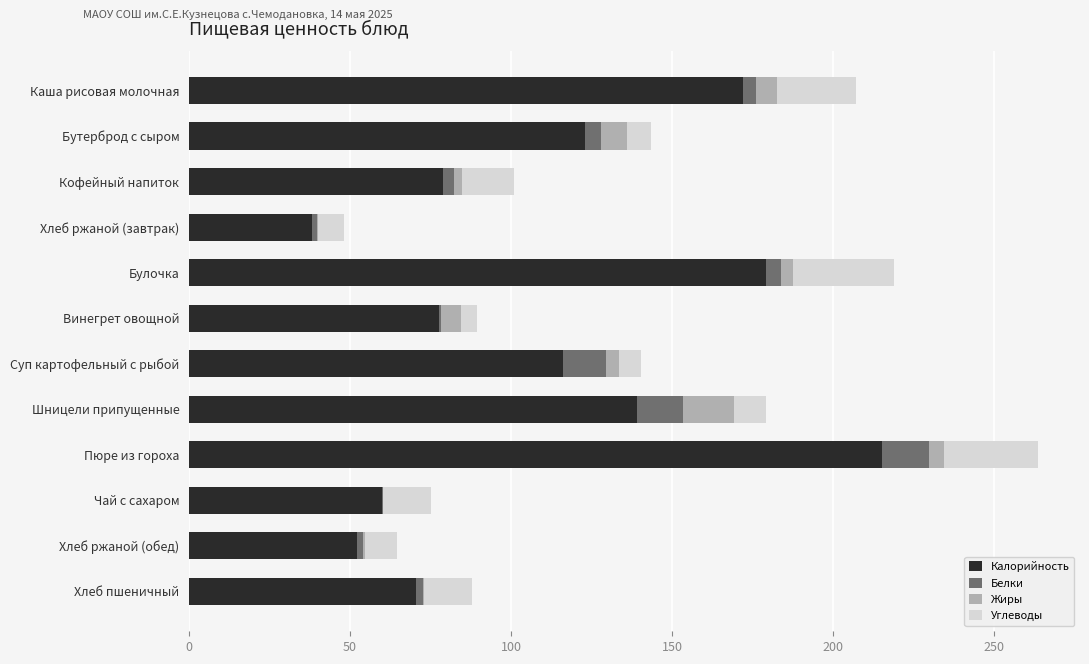

At which category is the sum across all series the highest?

Пюре из гороха